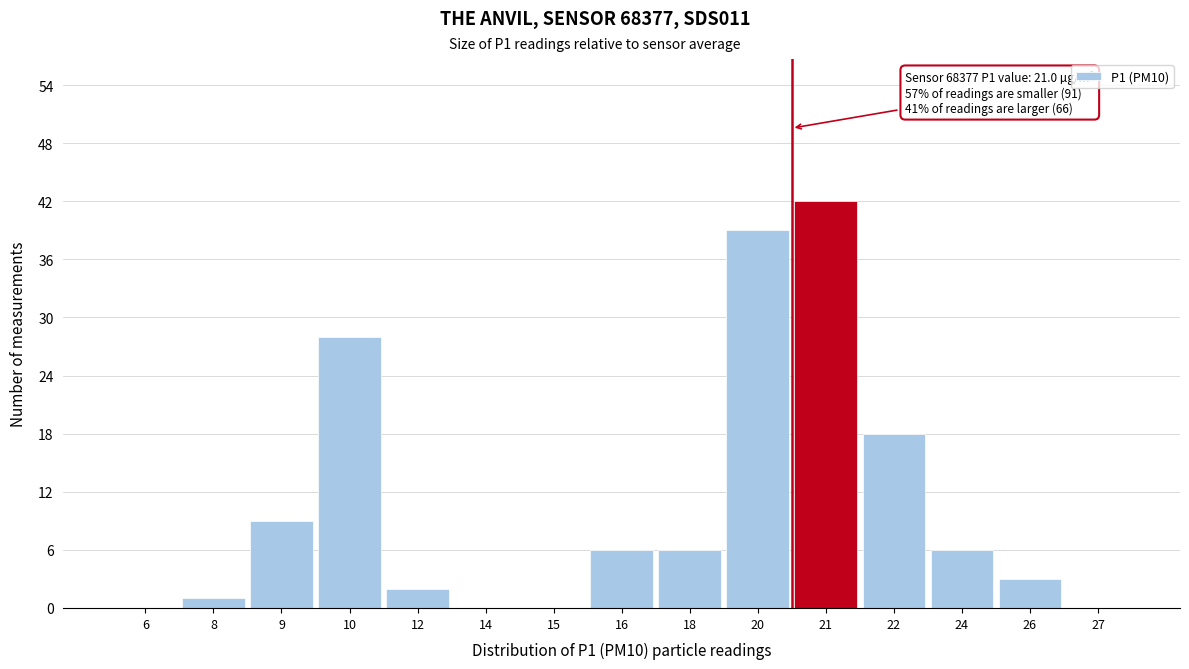

Reading right to left, list all the values displayed in this chart.

27=0	26=3	24=6	22=18	21=42	20=39	18=6	16=6	15=0	14=0	12=2	10=28	9=9	8=1	6=0